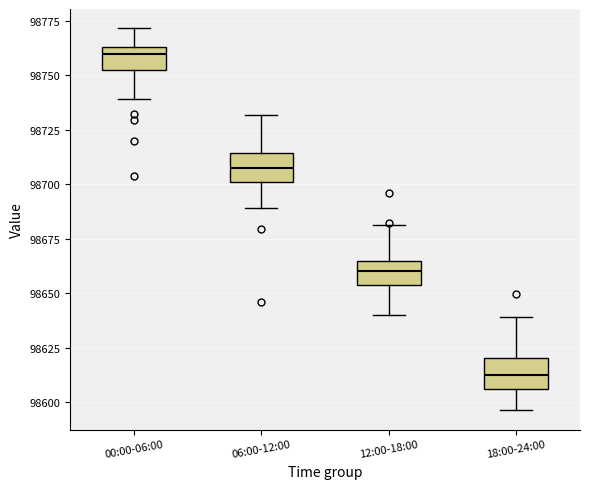

Which box's median line is the lowest?

18:00-24:00